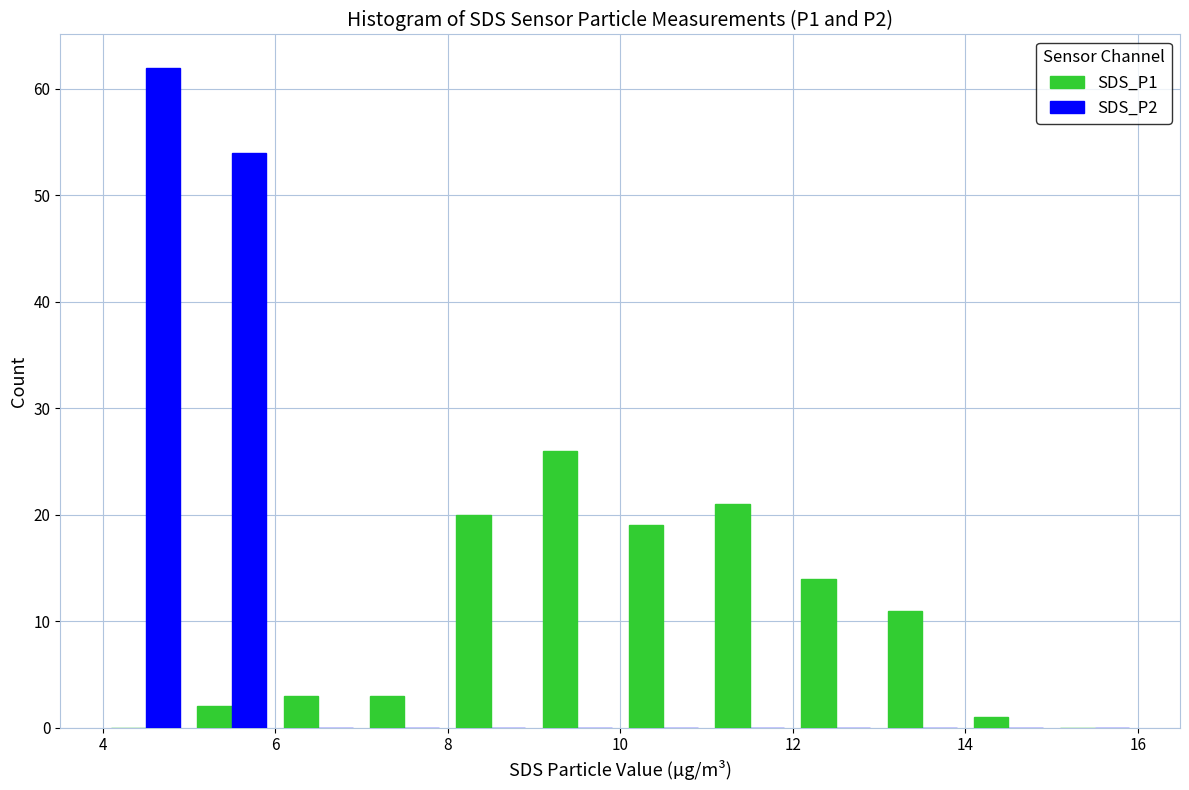

Reading left to right, list every range on the x-axis with the height of the bar of each series over it. The values are not printed on the chart, so give them approximately, as read against the axis.

4 to 5: SDS_P1=0	SDS_P2=62
5 to 6: SDS_P1=2	SDS_P2=54
6 to 7: SDS_P1=3	SDS_P2=0
7 to 8: SDS_P1=3	SDS_P2=0
8 to 9: SDS_P1=20	SDS_P2=0
9 to 10: SDS_P1=26	SDS_P2=0
10 to 11: SDS_P1=19	SDS_P2=0
11 to 12: SDS_P1=21	SDS_P2=0
12 to 13: SDS_P1=14	SDS_P2=0
13 to 14: SDS_P1=11	SDS_P2=0
14 to 15: SDS_P1=1	SDS_P2=0
15 to 16: SDS_P1=0	SDS_P2=0